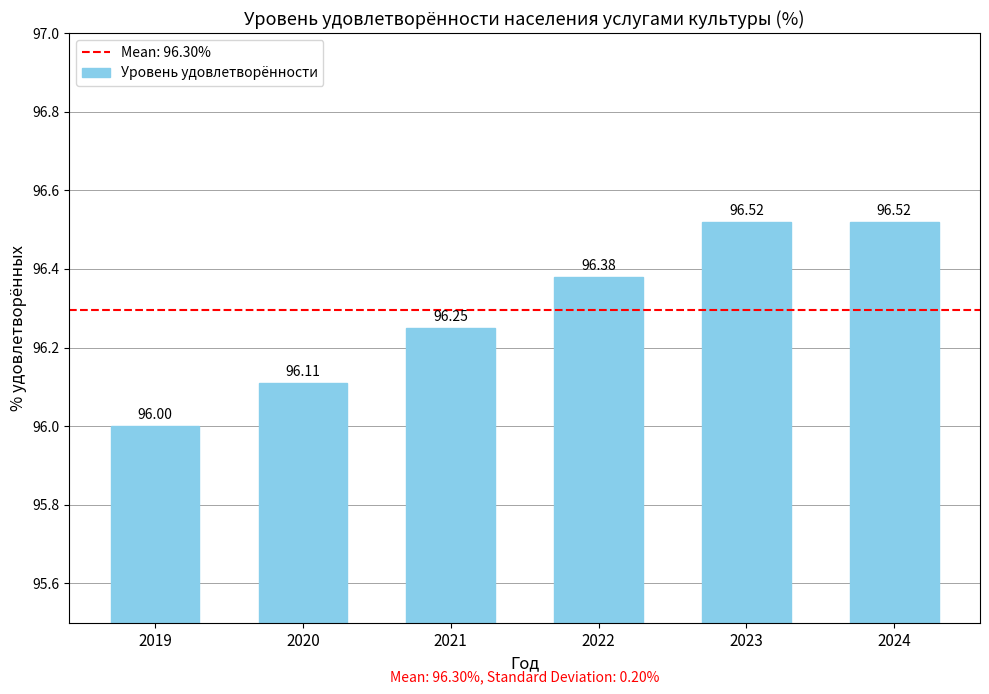

What is the average value?

96.3